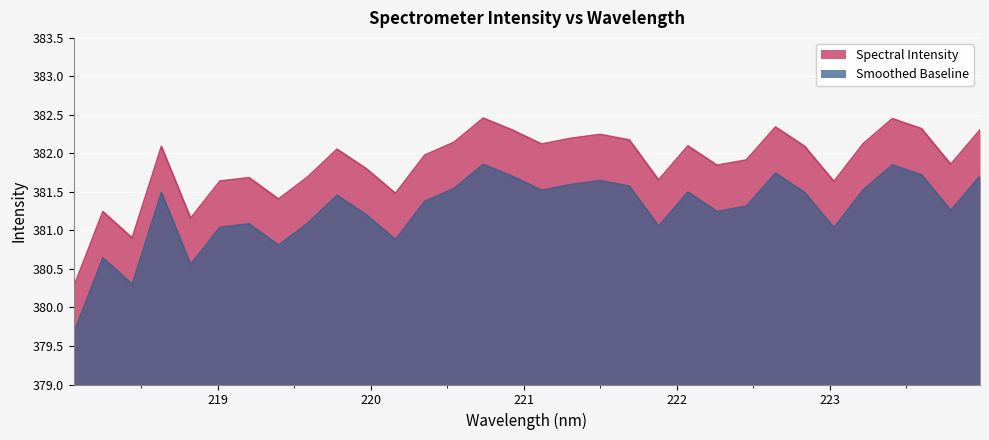

Between 219.7801 and 223.5987, which is larger?

223.5987